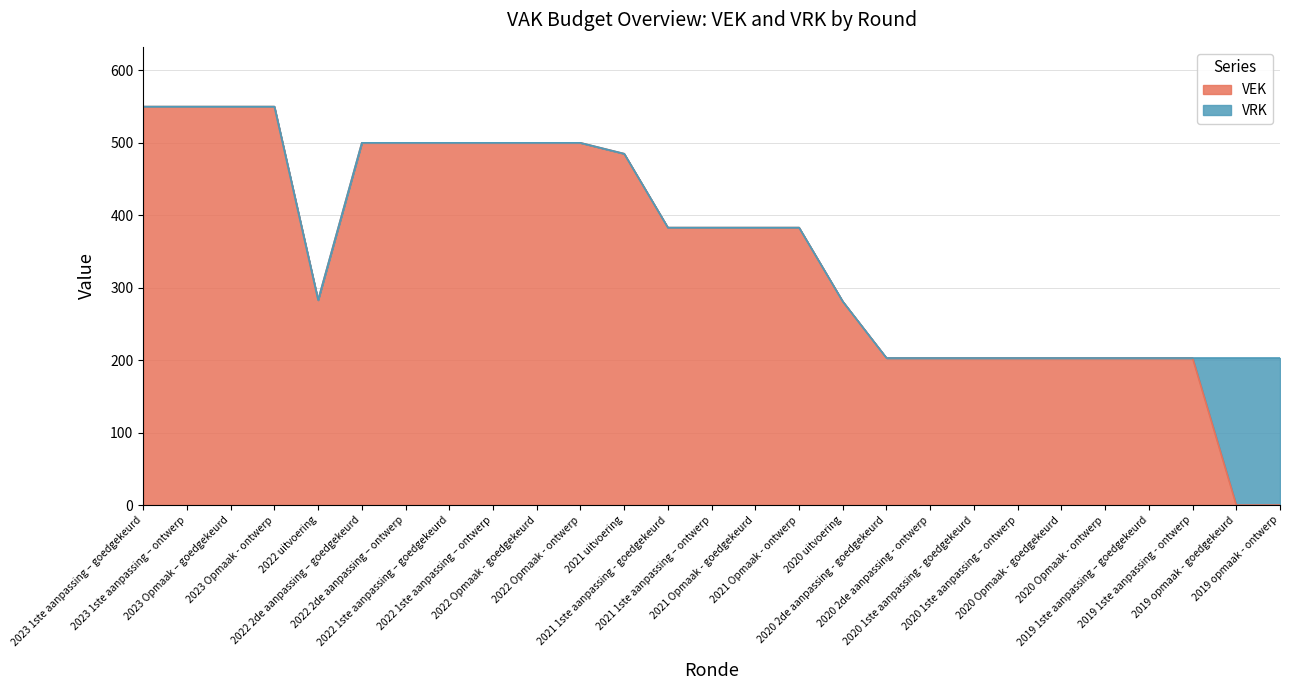

What is the greatest value displayed?

550